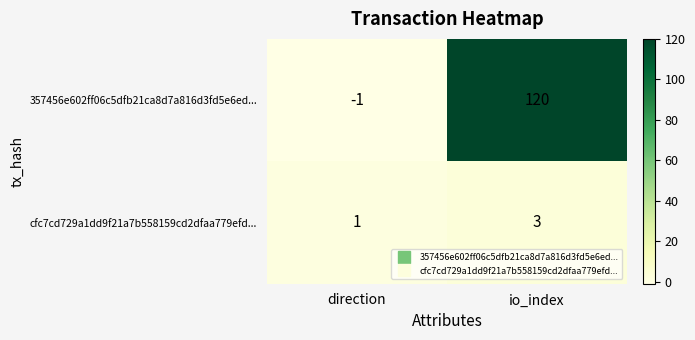

Which series has the largest range (max minus min)?

357456e602ff06c5dfb21ca8d7a816d3fd5e6ed...